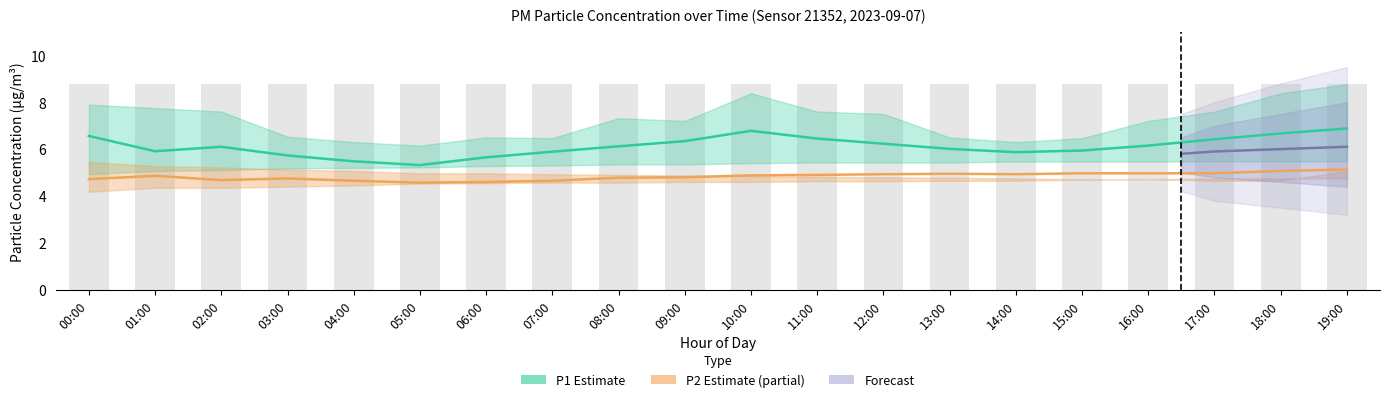

What is the label of the 9th bar from the right?

11:00